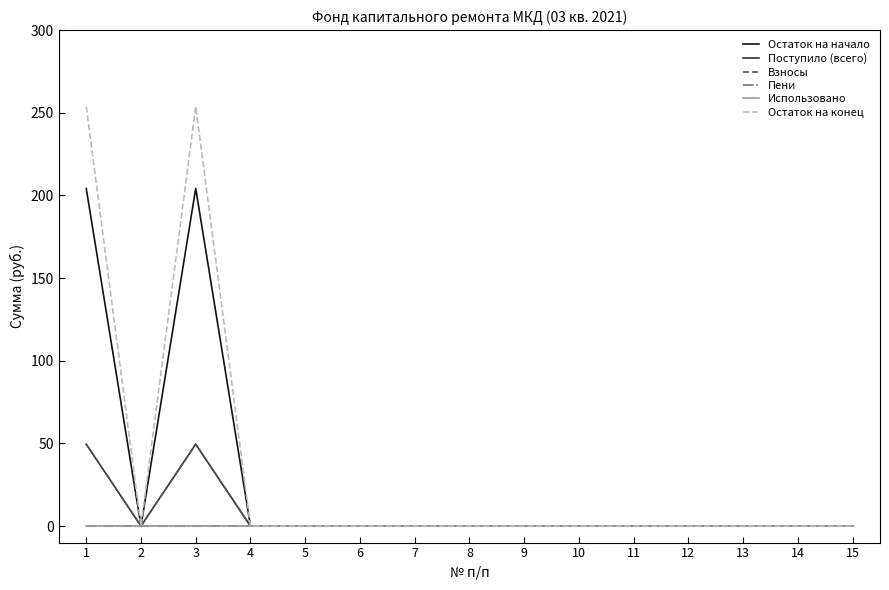

Reading left to right, what are all the values shown in this chart?

Остаток на начало: 204.2	0.0	204.2	0.0	0.0	0.0	0.0	0.0	0.0	0.0	0.0	0.0	0.0	0.0	0.0
Поступило (всего): 49.5	0.0	49.5	0.0	0.0	0.0	0.0	0.0	0.0	0.0	0.0	0.0	0.0	0.0	0.0
Взносы: 49.5	0.0	49.5	0.0	0.0	0.0	0.0	0.0	0.0	0.0	0.0	0.0	0.0	0.0	0.0
Пени: 0.0	0.0	0.0	0.0	0.0	0.0	0.0	0.0	0.0	0.0	0.0	0.0	0.0	0.0	0.0
Использовано: 0.0	0.0	0.0	0.0	0.0	0.0	0.0	0.0	0.0	0.0	0.0	0.0	0.0	0.0	0.0
Остаток на конец: 253.7	0.0	253.7	0.0	0.0	0.0	0.0	0.0	0.0	0.0	0.0	0.0	0.0	0.0	0.0